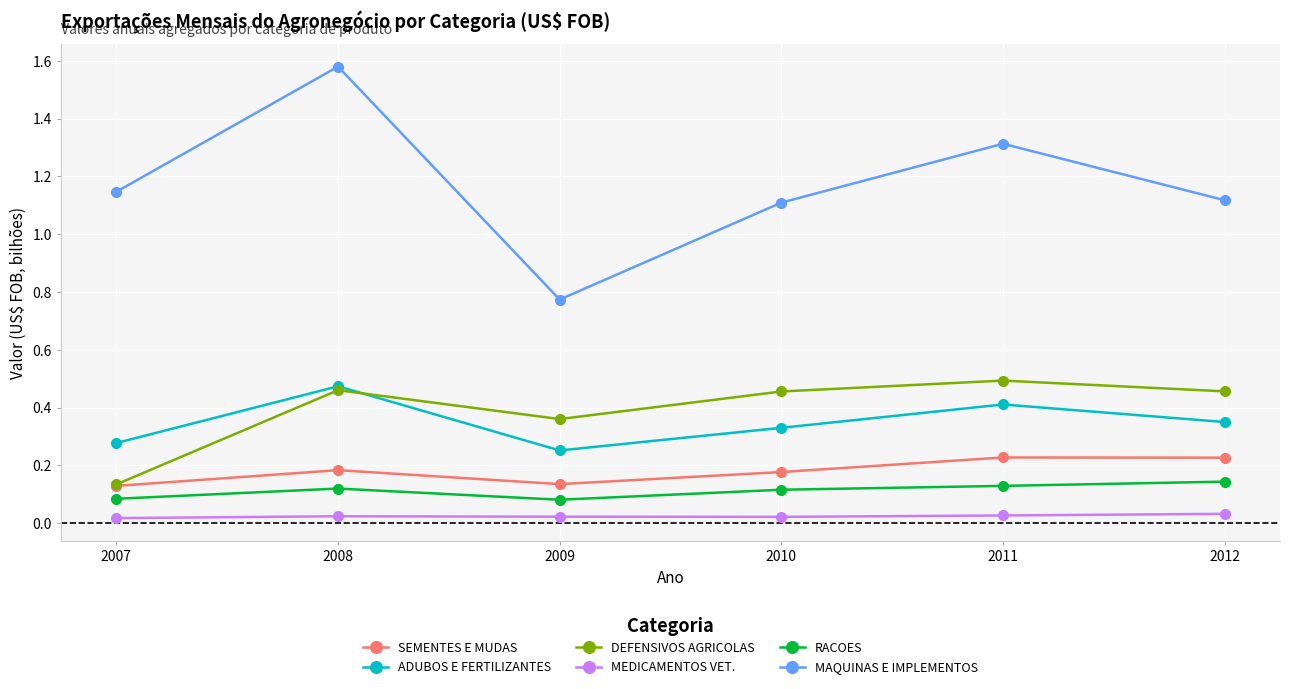

Where is DEFENSIVOS AGRICOLAS nearest to the value 0?

2007